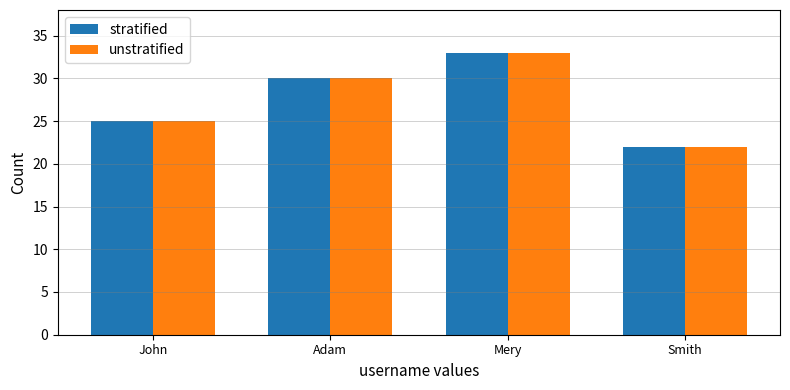

Where is unstratified nearest to the value 27?

John